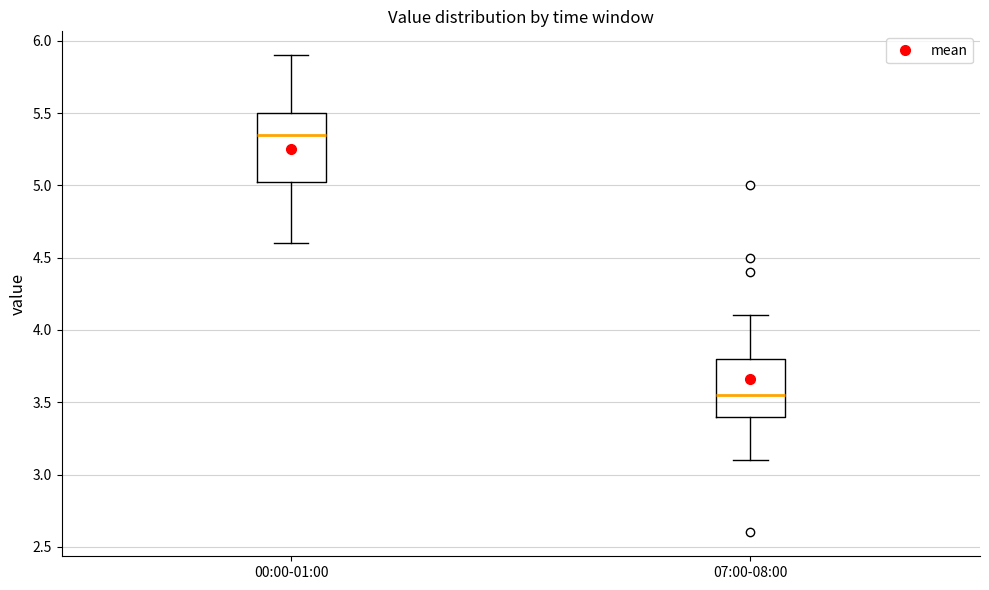

Which box has the highest median line?

00:00-01:00